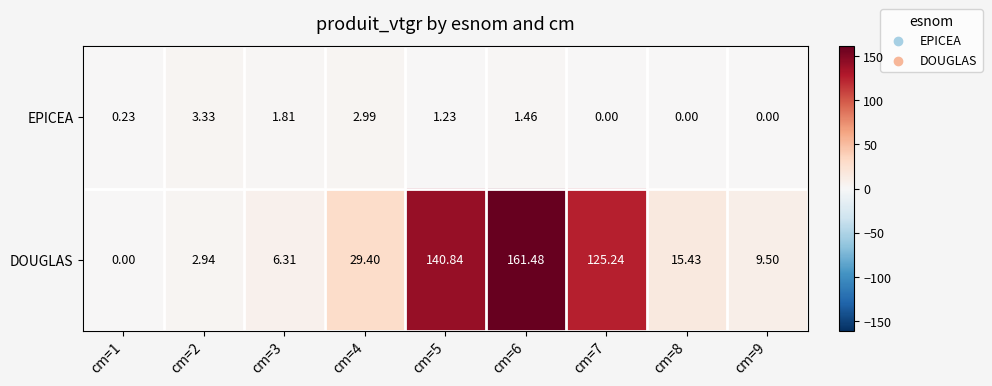

At which category is the sum across all series the highest?

cm=6